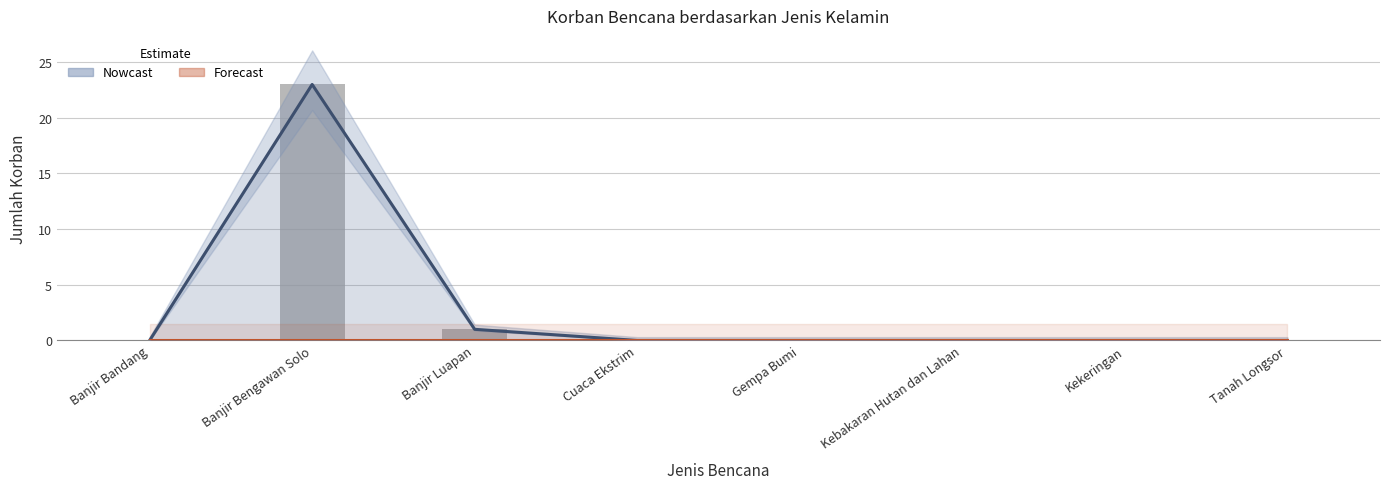

How many bars are there in total?

8